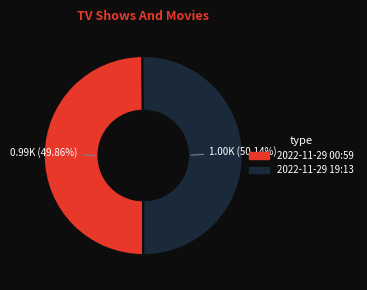

What is the ratio of the value at 2022-11-29 19:13 to the value at 2022-11-29 00:59?

1.0